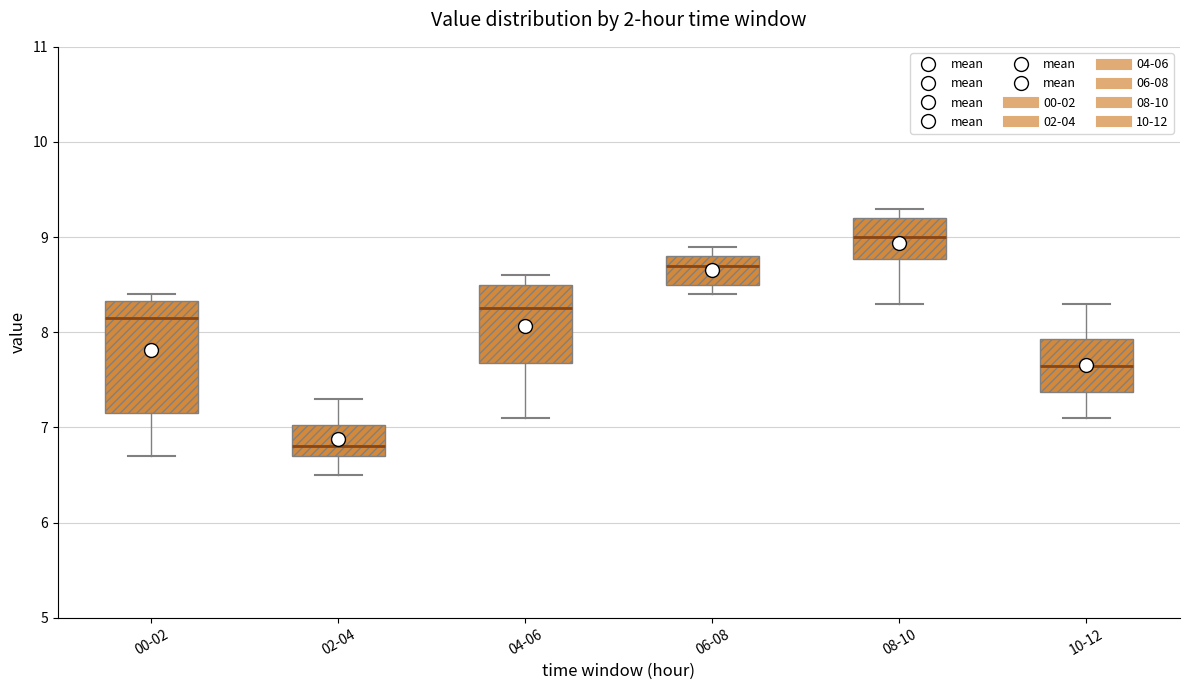

Reading left to right, read every box against the y-axis: the position of its median line, the range the box covers, and the ends of its whiskers. The values are not printed on the chart, so give them approximately, as read against the axis.

00-02: median 8.2, box 7.2 to 8.3, whiskers 6.7 to 8.4
02-04: median 6.8, box 6.7 to 7.0, whiskers 6.5 to 7.3
04-06: median 8.3, box 7.7 to 8.5, whiskers 7.1 to 8.6
06-08: median 8.7, box 8.5 to 8.8, whiskers 8.4 to 8.9
08-10: median 9.0, box 8.8 to 9.2, whiskers 8.3 to 9.3
10-12: median 7.7, box 7.4 to 7.9, whiskers 7.1 to 8.3